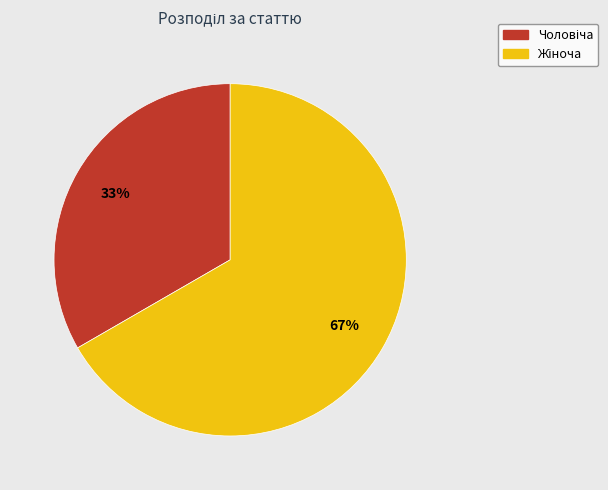

Does any single category account for the majority?

Yes